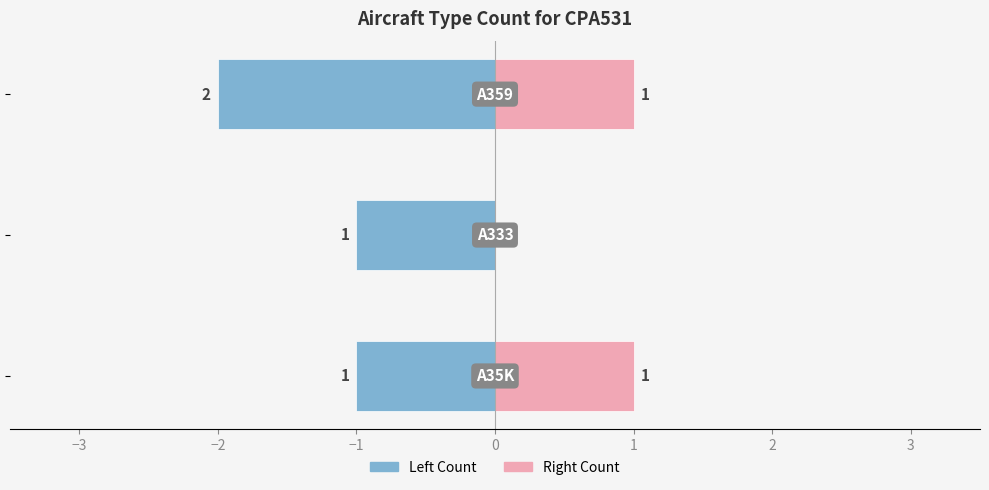

Reading left to right, what are all the values shown in this chart?

CPA531 (Left): -1	-1	-2
CPA531 (Right): 1	0	1